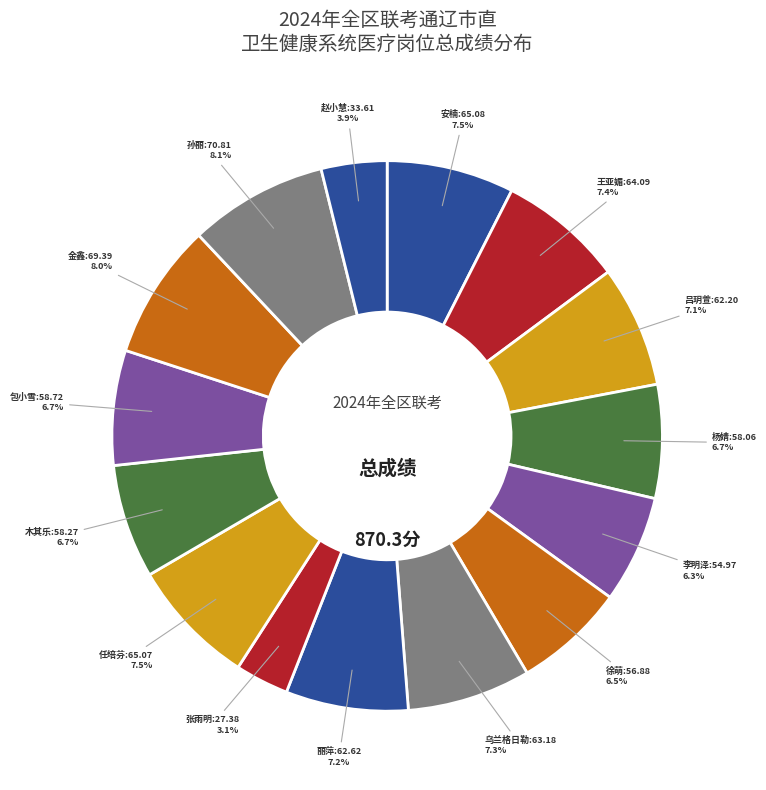

How many slices are in this pie chart?

15